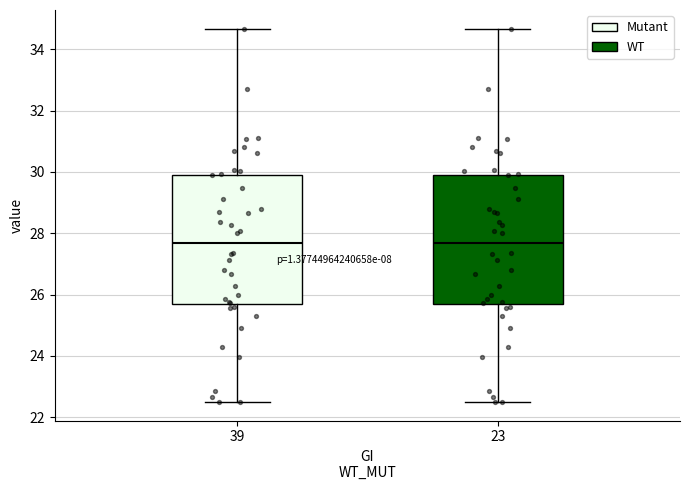

Where does the upper whisker of the box at x = 23 end on the y-axis? The values are not printed on the chart, so give them approximately, as read against the axis.

34.6